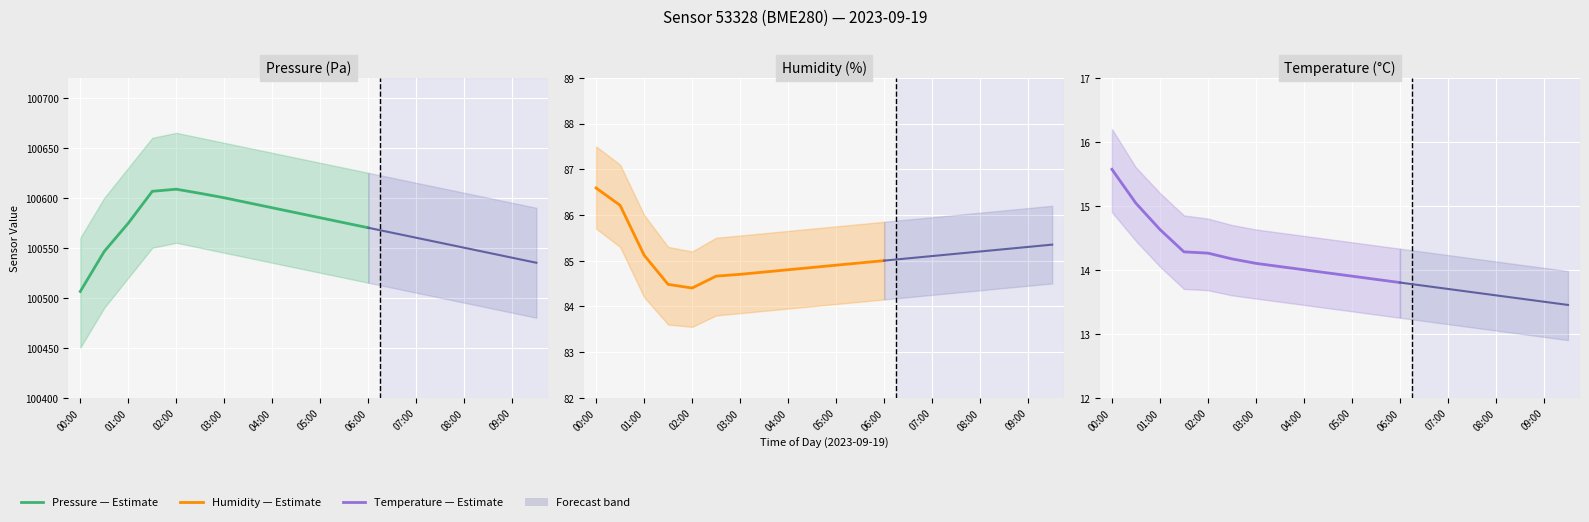

True or false: temperature has more than 0 interior local peaks.

False